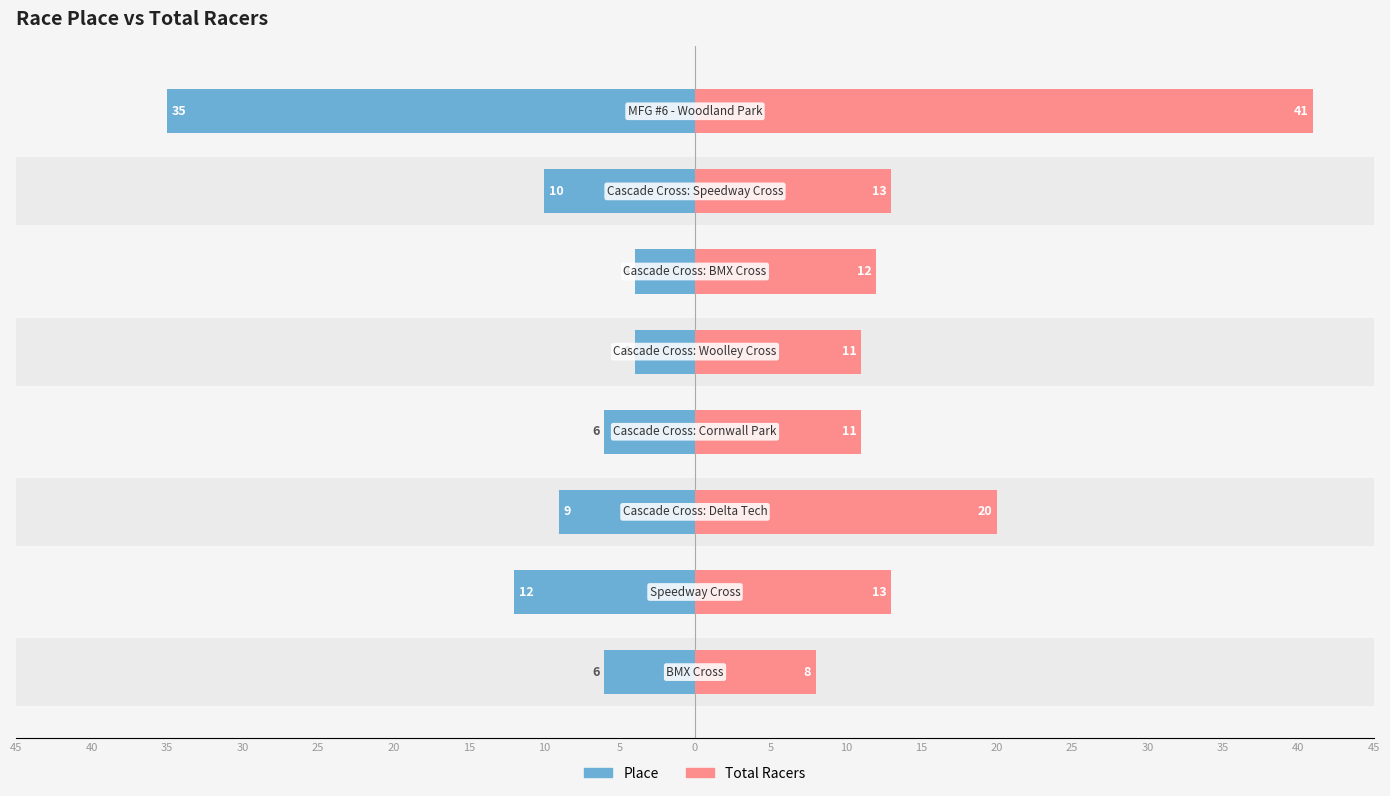

What is the average value of the Total Racers series?

16